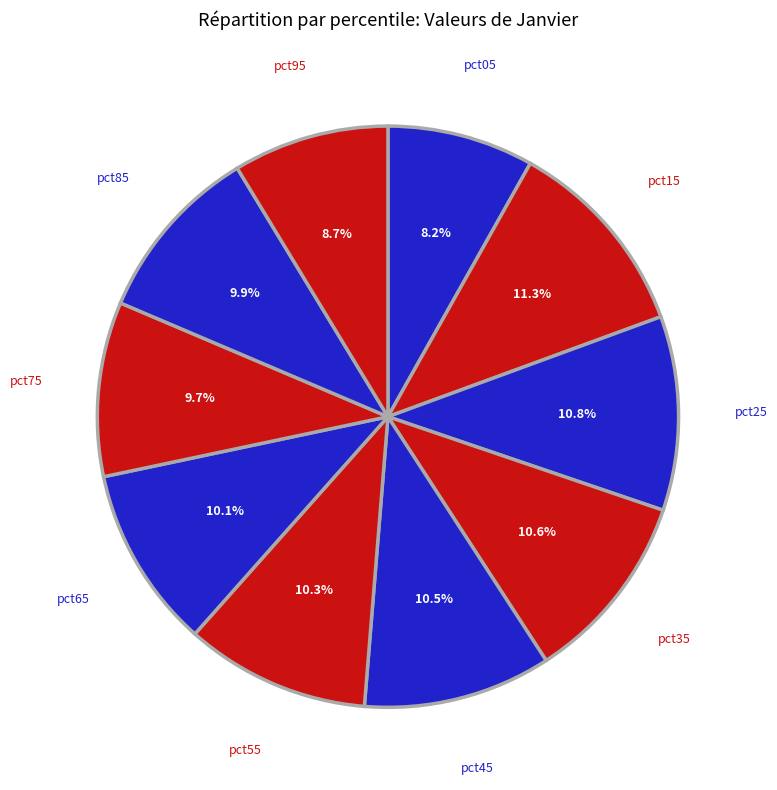

What is the ratio of the value at pct45 to the value at pct35?

1.0